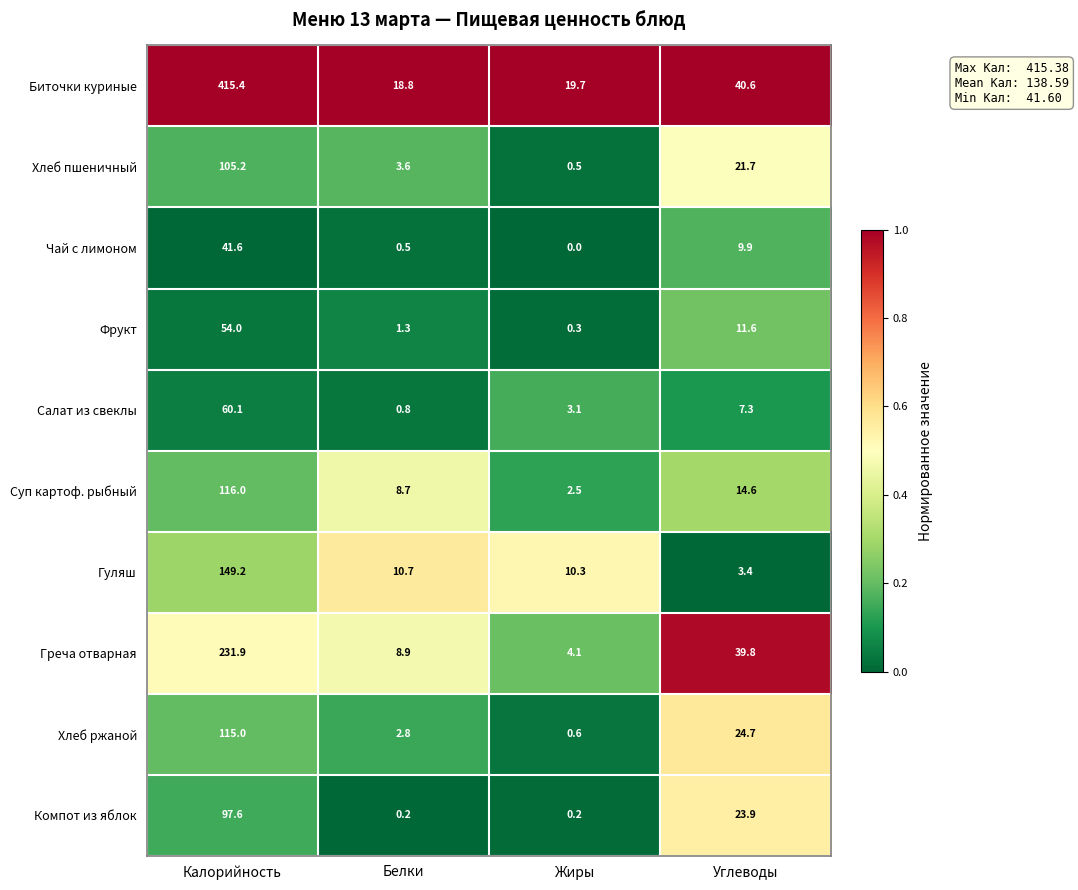

Which category has the highest value across all series?

Калорийность